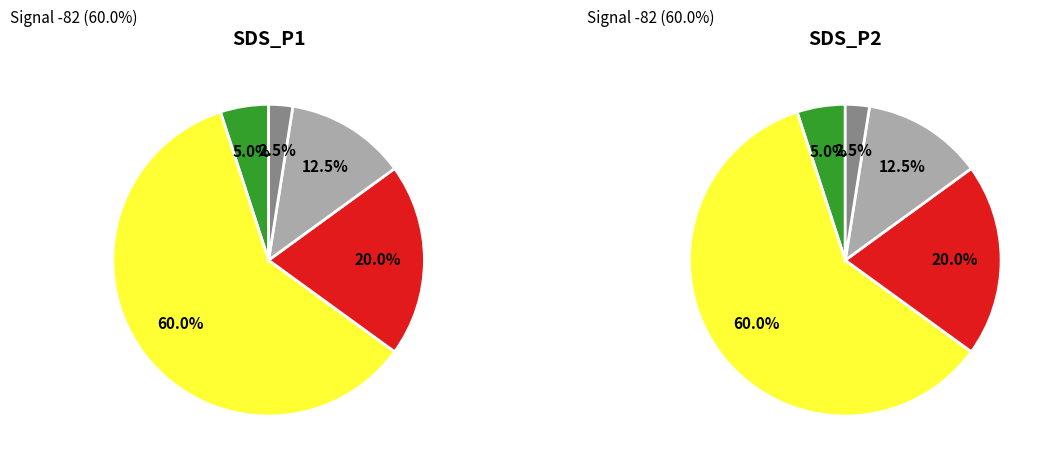

Is it true that 34 is 15% of the pie?

False